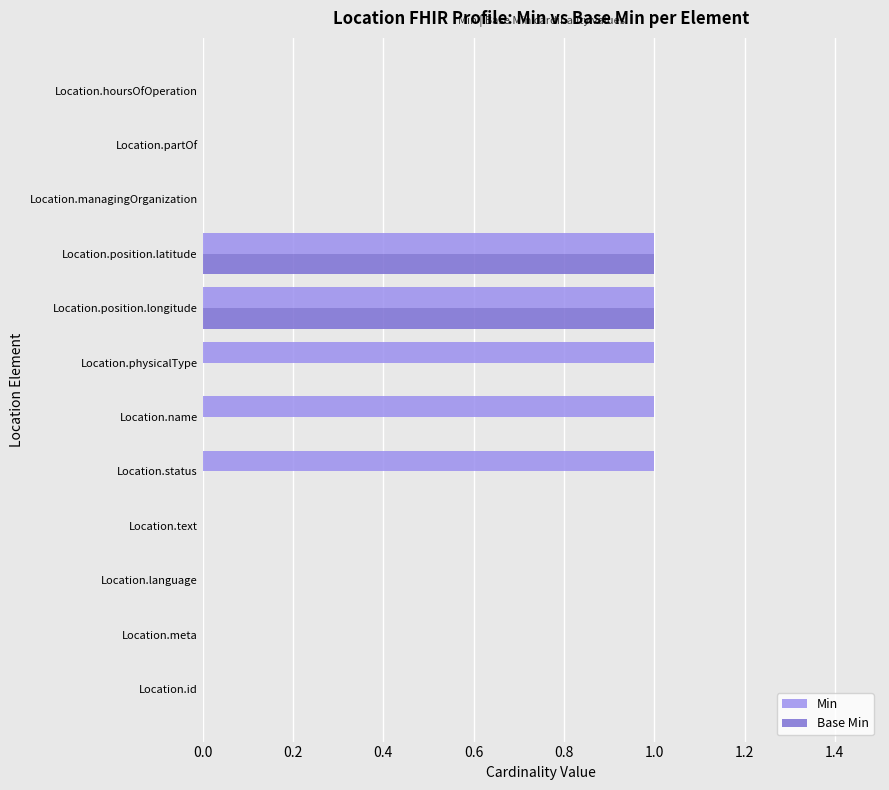

Is it true that Min equals 0 at Location.meta?

True